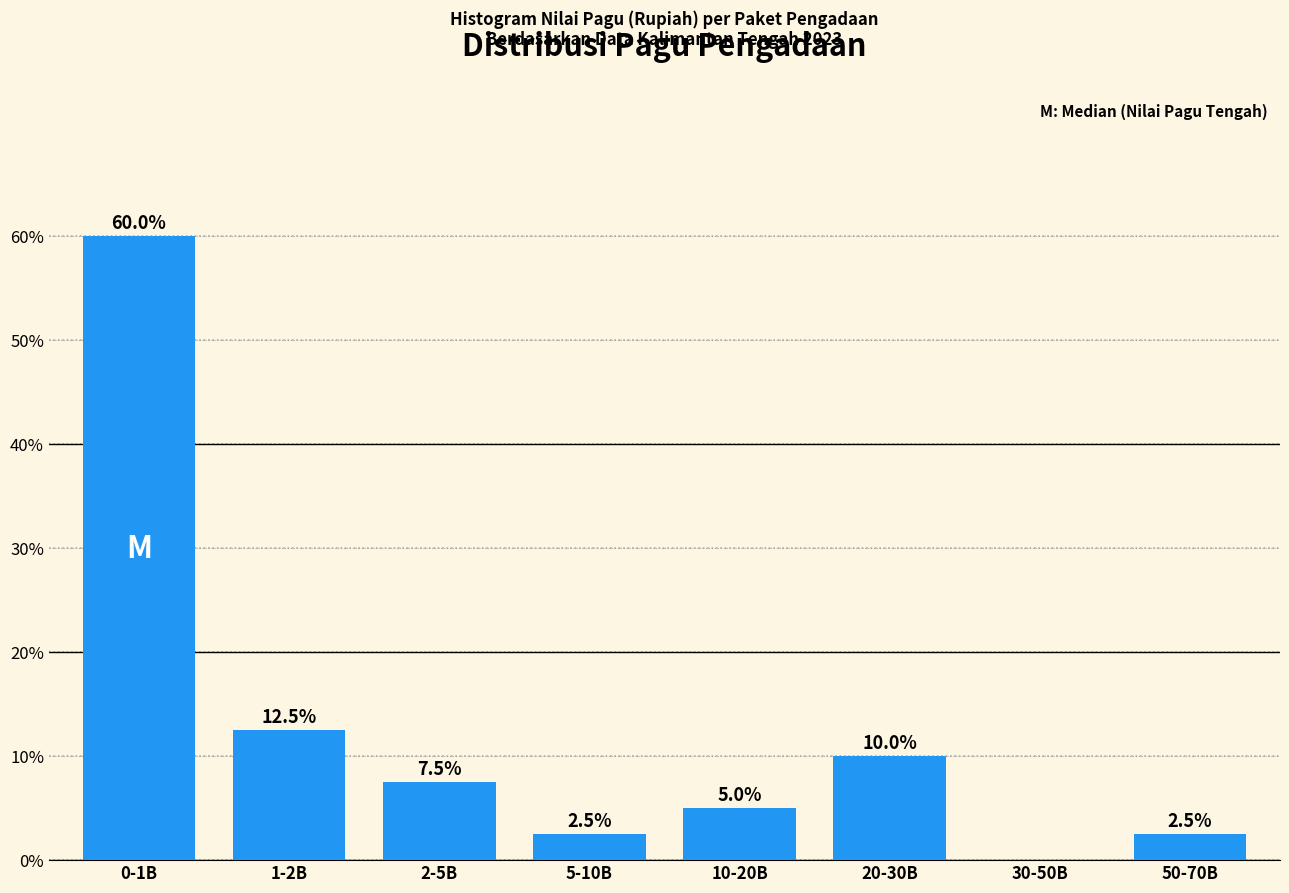

What is the sum of the values at 0-1B and 30-50B?

60.0